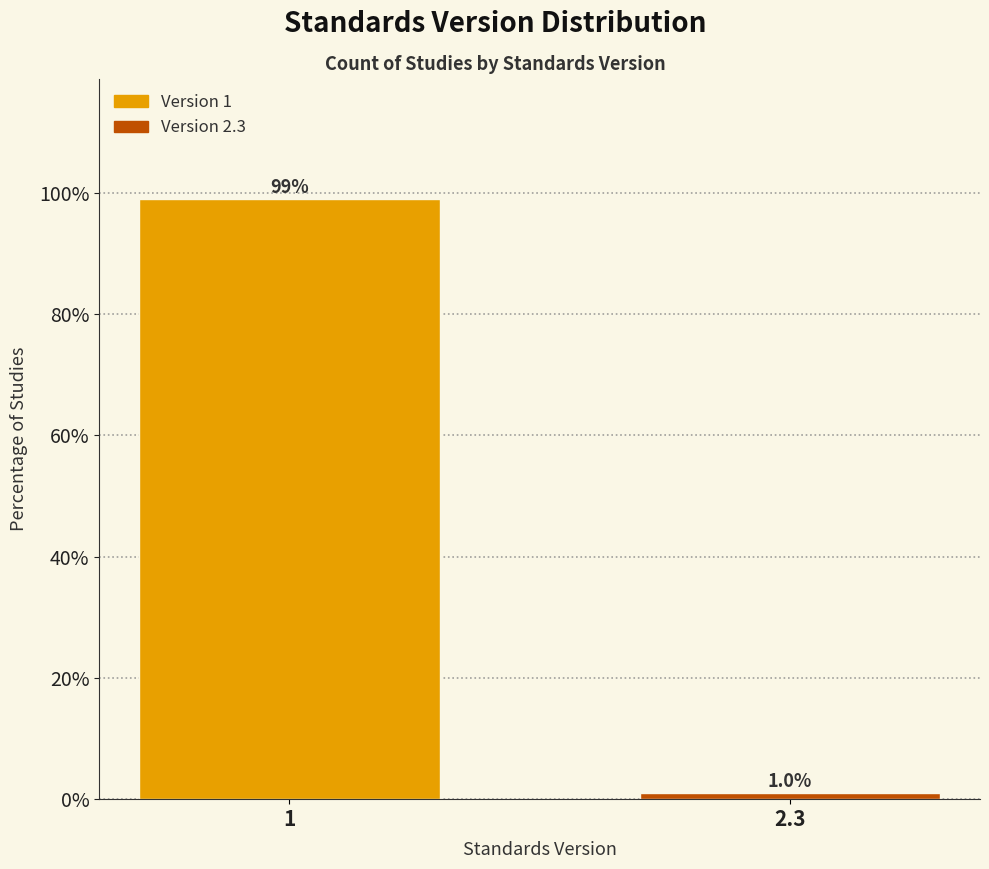

Reading right to left, what are all the values shown in this chart?

1.0	99.0